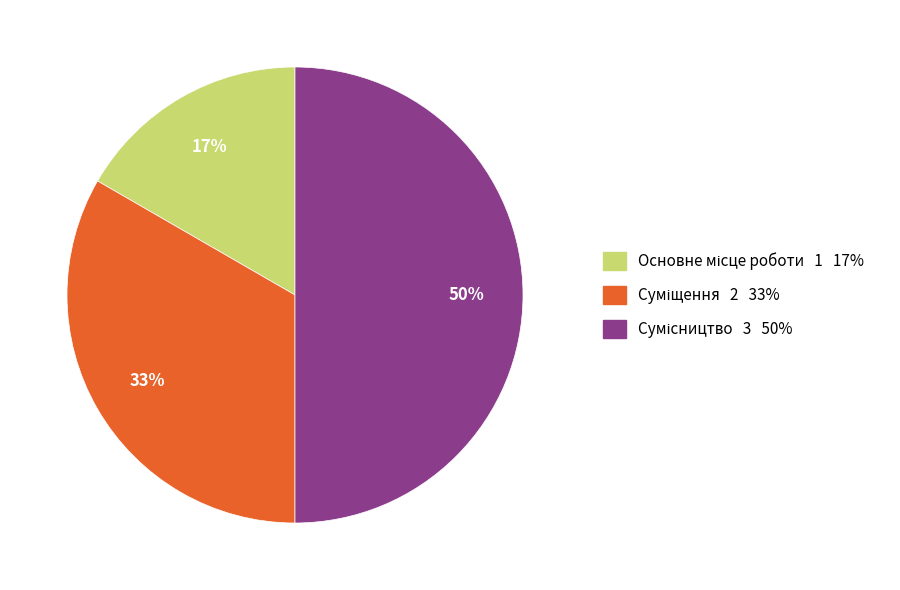

To the nearest percent, what is the average slice percentage?

33%